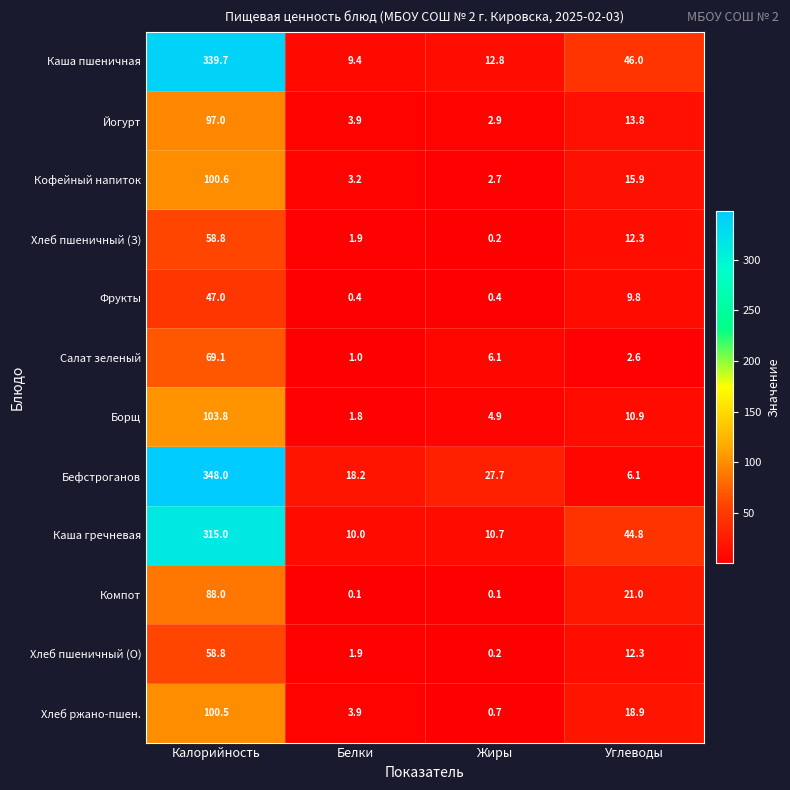

At which category is the sum across all series the highest?

Калорийность